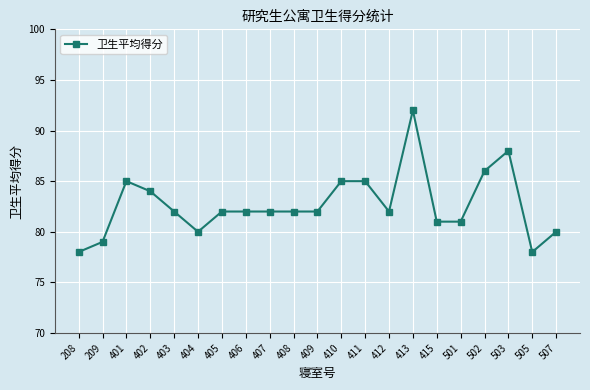

What is the greatest value displayed?

92